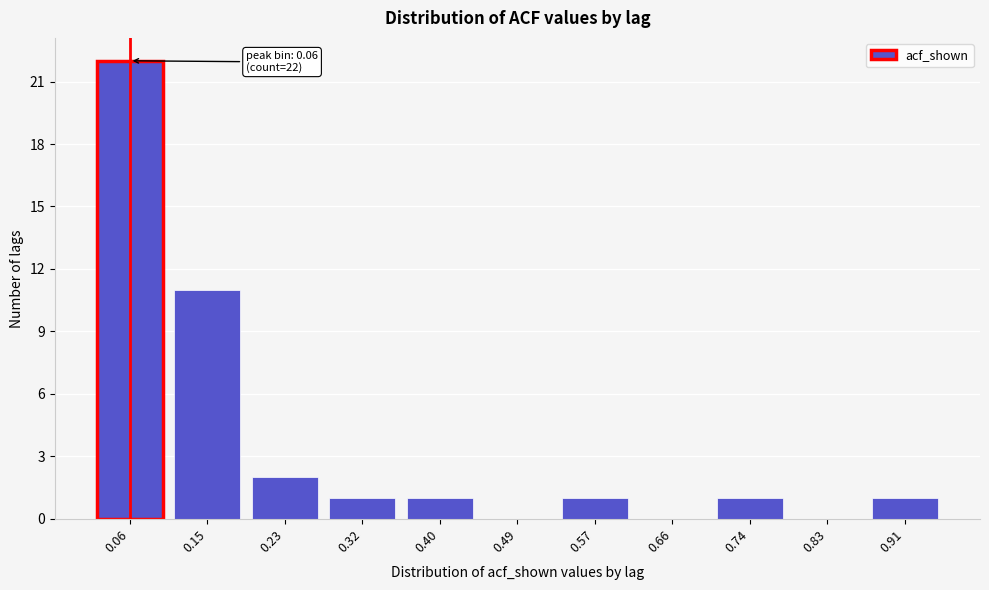

Reading left to right, extract all data points from this chart.

0.06=22	0.15=11	0.23=2	0.32=1	0.40=1	0.49=0	0.57=1	0.66=0	0.74=1	0.83=0	0.91=1